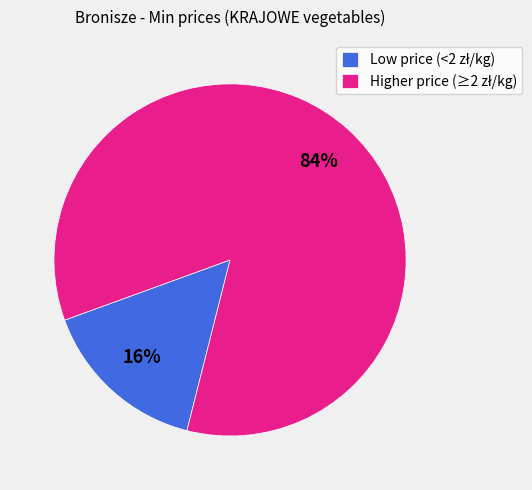

To the nearest percent, what is the average slice percentage?

50%